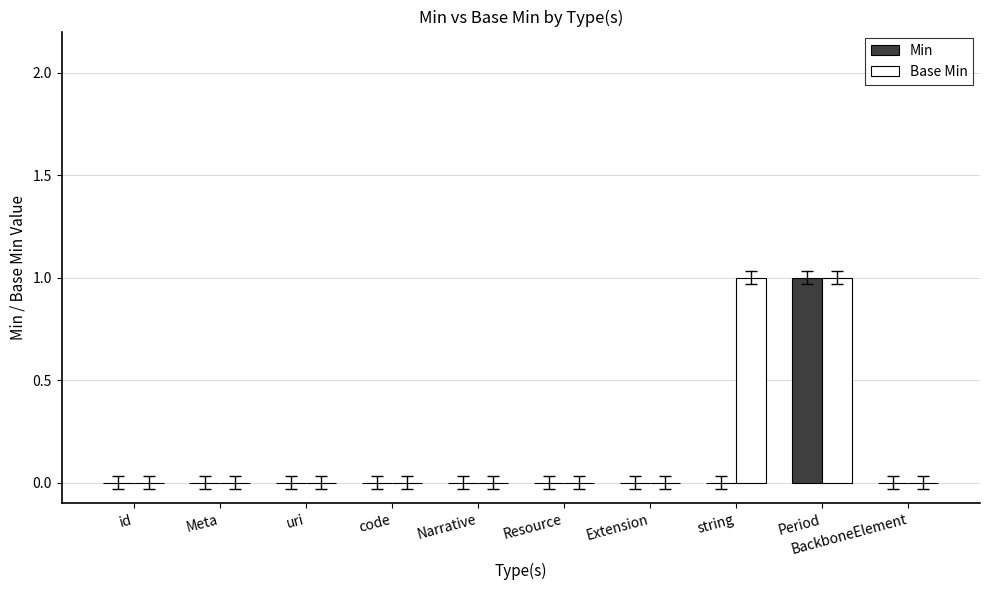

Are the bars horizontal?

No